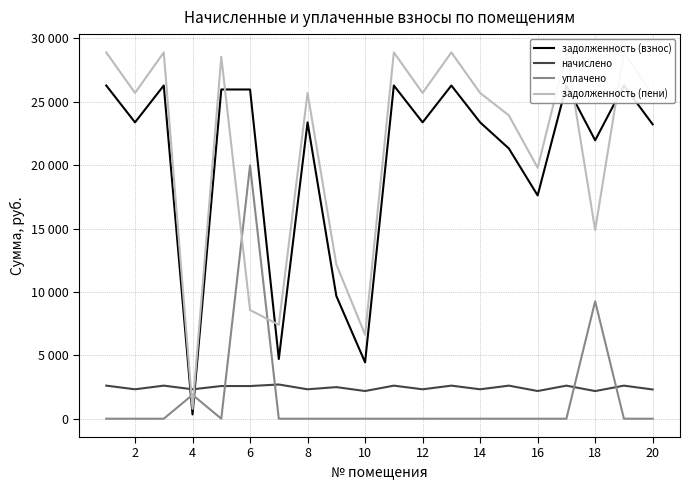

Which series changed the most between 20 and 15?

задолженность (пени)